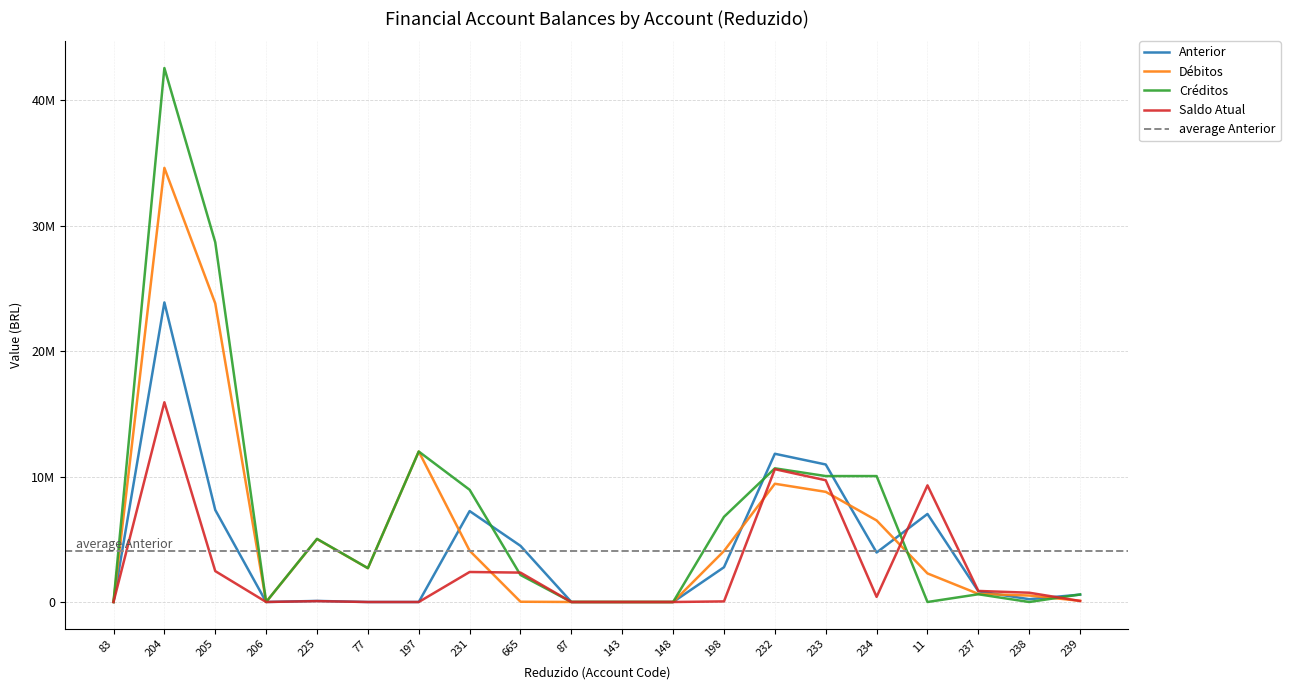

At which label does Anterior reach its peak?

204